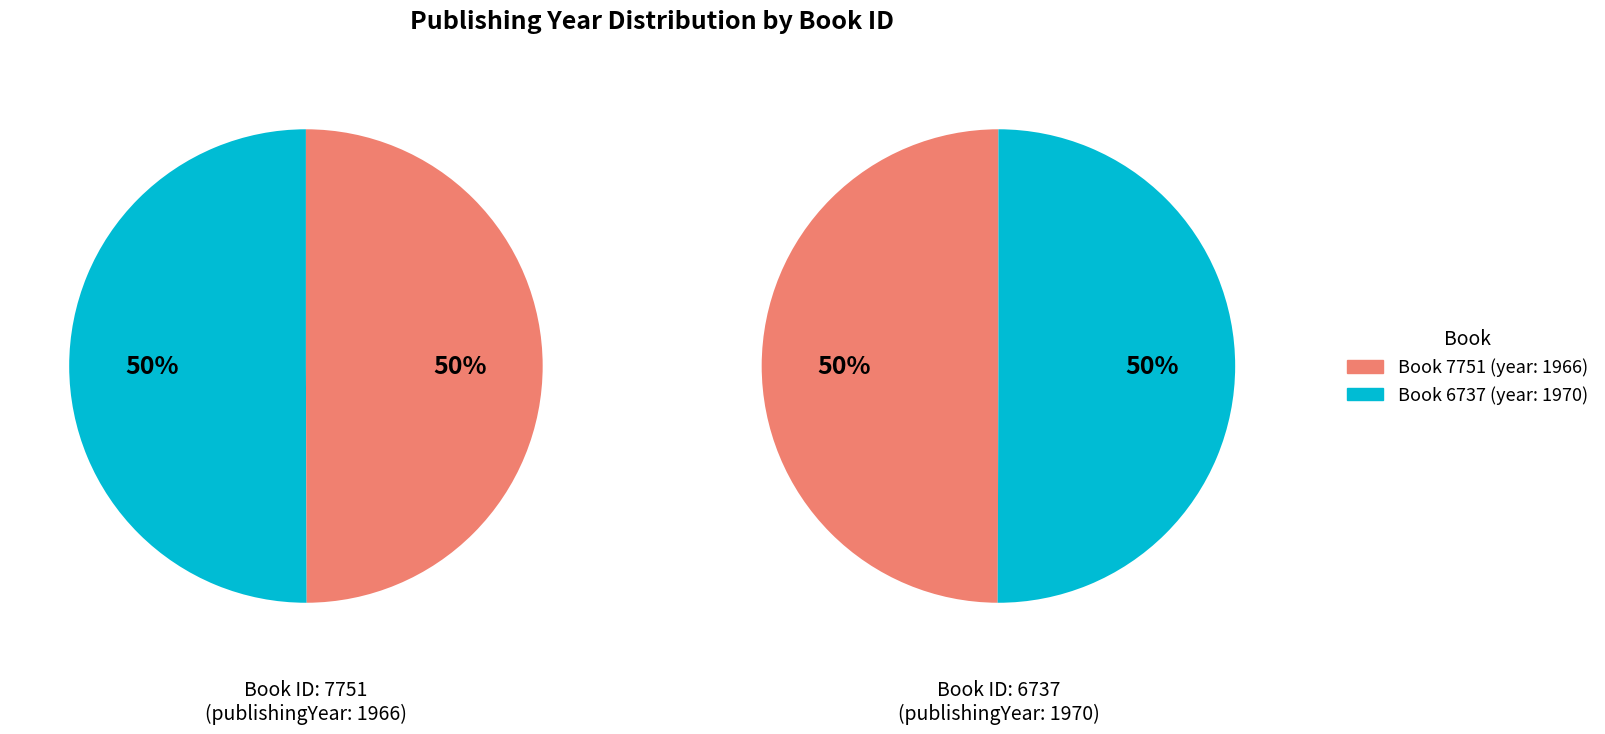

Is the sum of 6737 and 7751 greater than half?

Yes